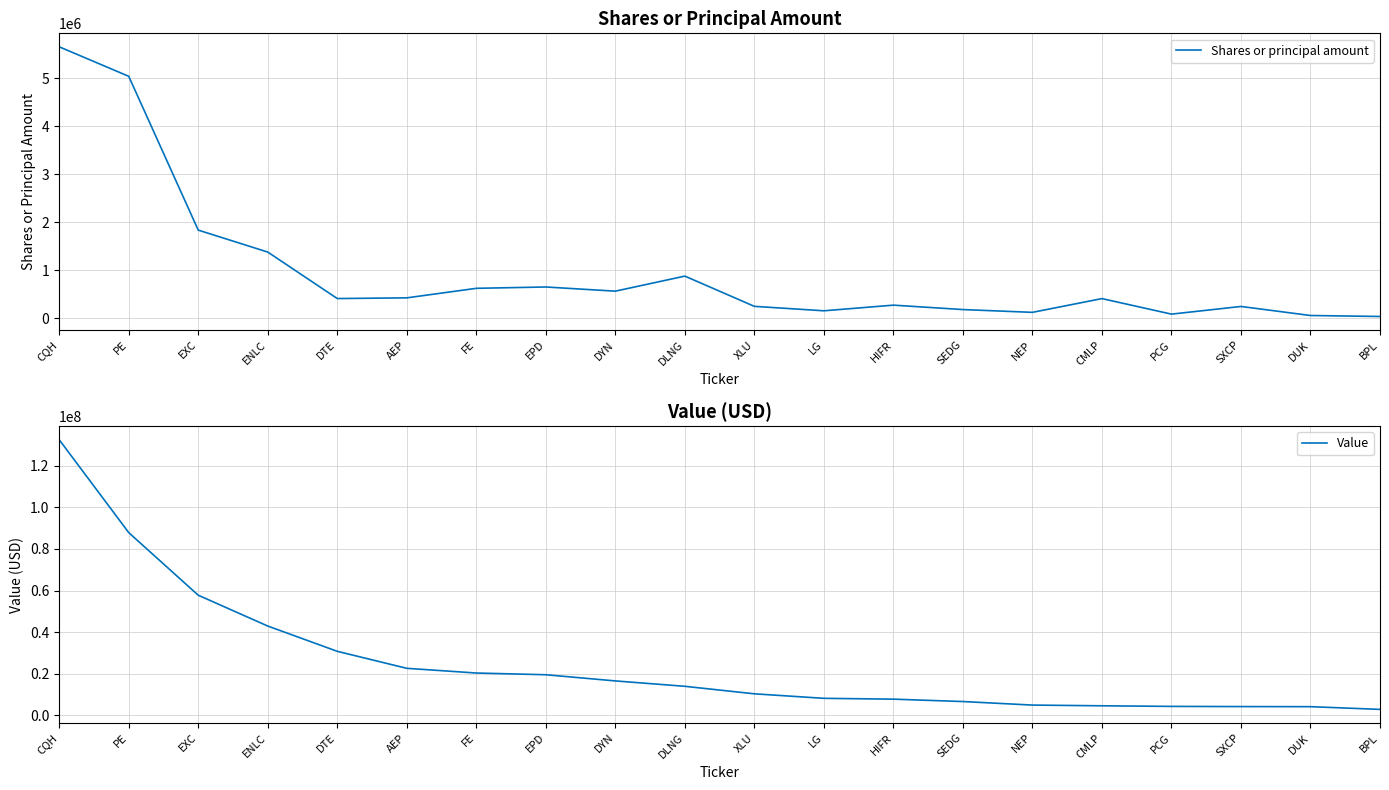

List the series in order of their peak value, lowest first.

Shares or principal amount, Value